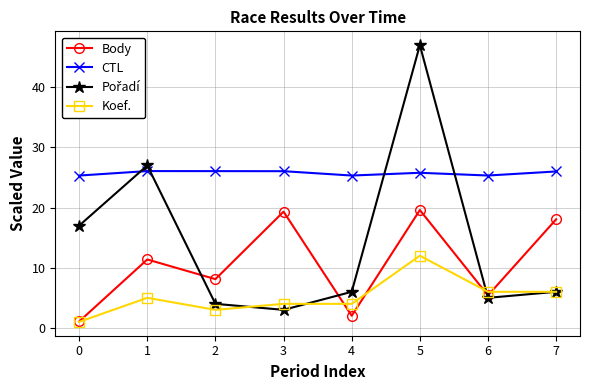

What is the sum of all Body values?

84.9